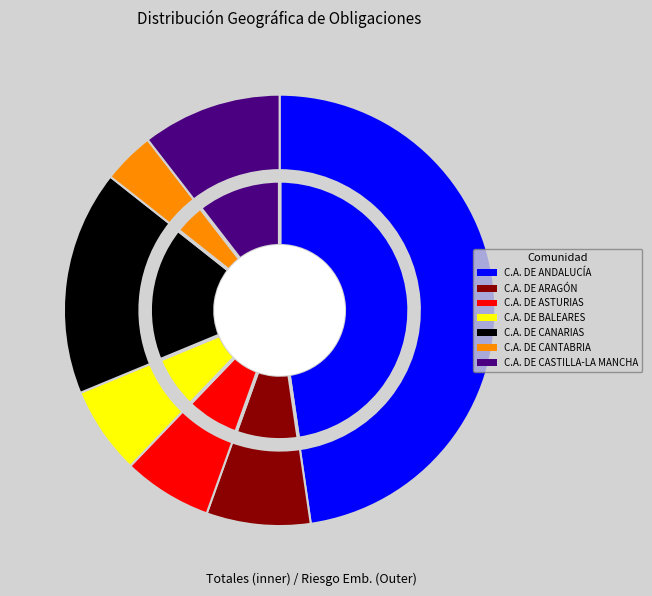

To the nearest percent, what is the average slice percentage?

14%